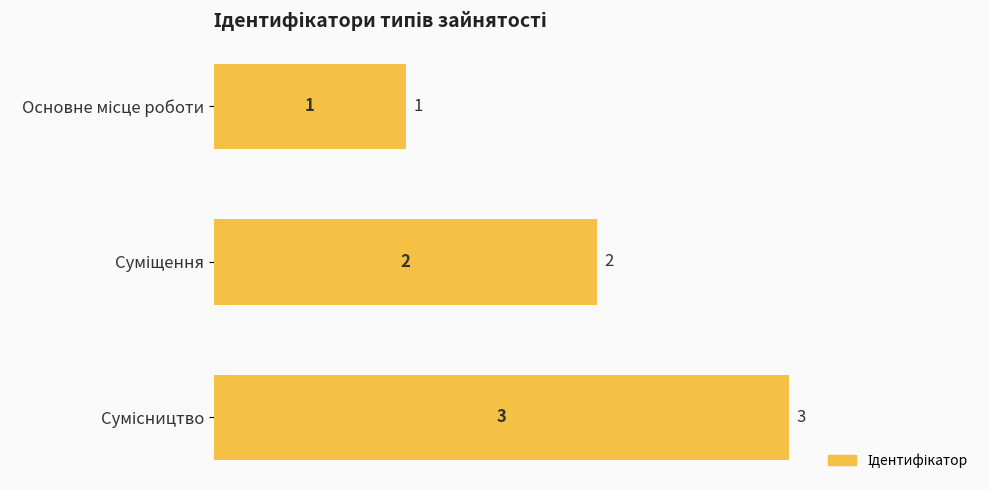

What is the greatest value displayed?

3